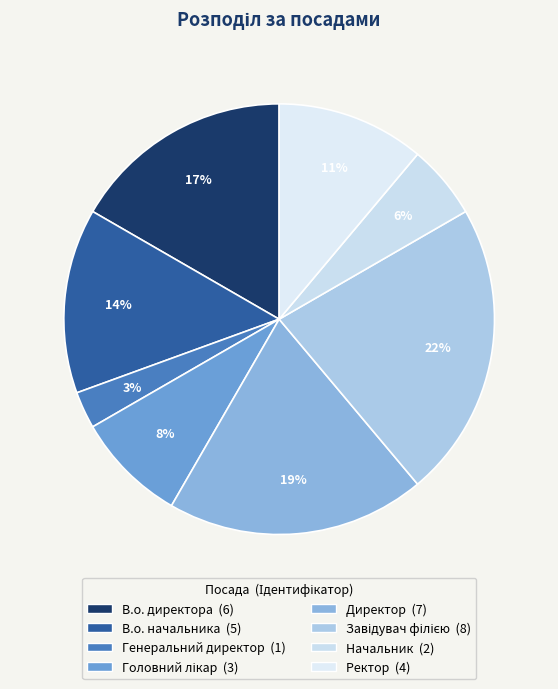

Is it true that Начальник is 6% of the pie?

True